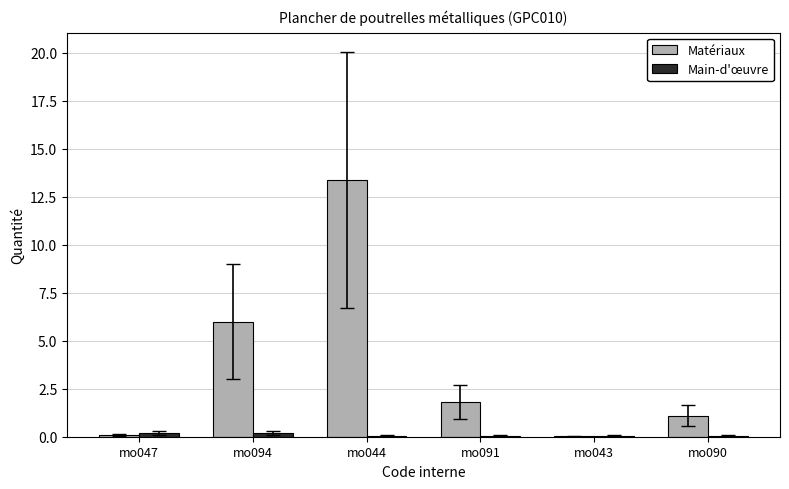

Is the value of Matériaux at mo044 greater than the value of Main-d'œuvre at mo091?

Yes